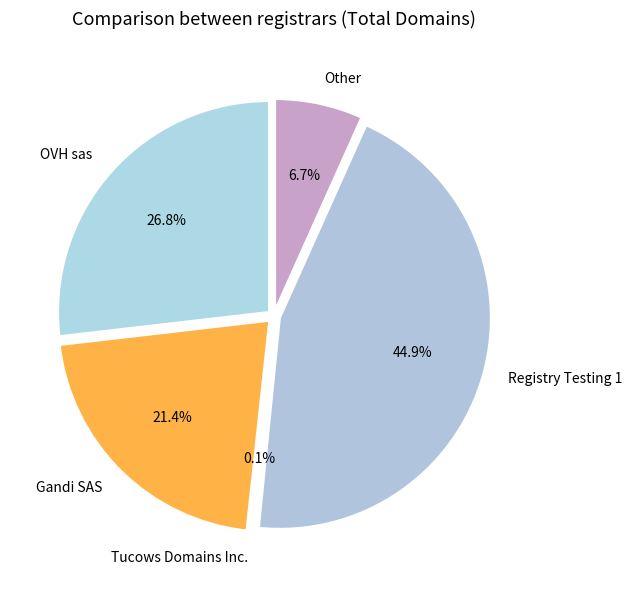

Combined, do Registry Testing 1 and Gandi SAS account for over 50%?

Yes